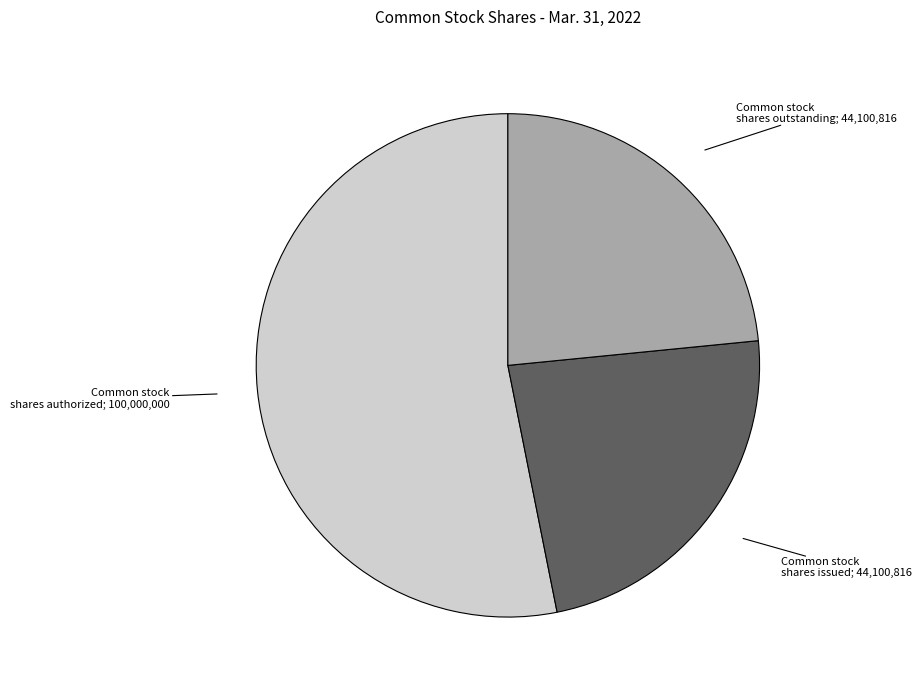

Is there any slice that represents more than half of the pie?

Yes